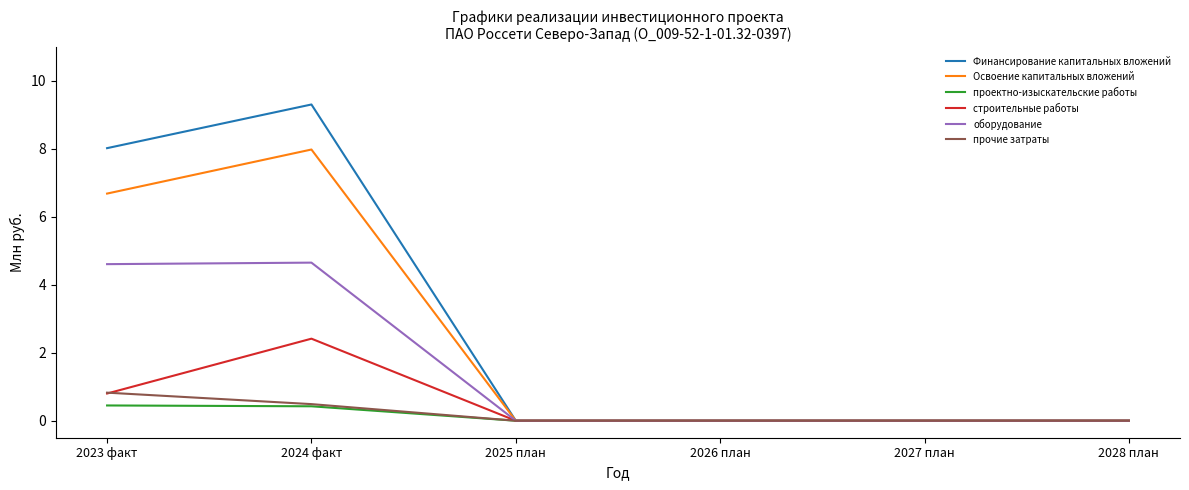

What is the average value of the прочие затраты series?

0.2